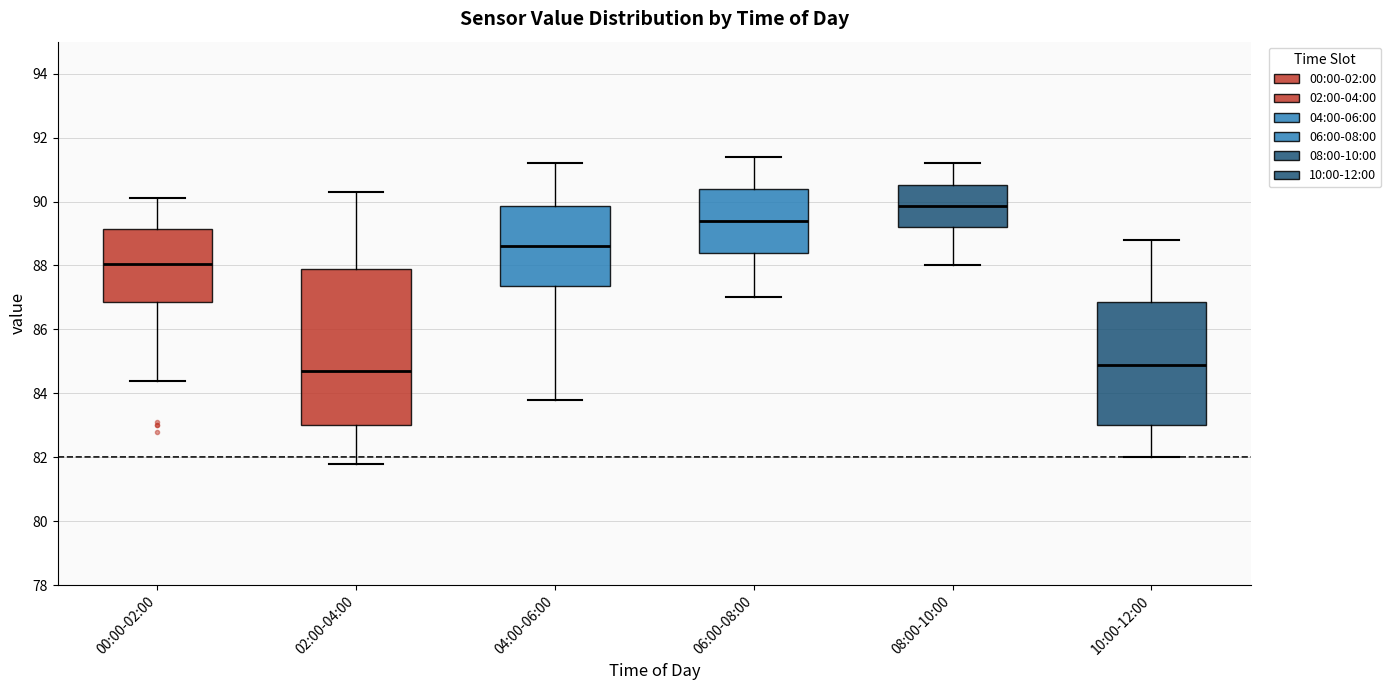

Reading left to right, read every box against the y-axis: the position of its median line, the range the box covers, and the ends of its whiskers. The values are not printed on the chart, so give them approximately, as read against the axis.

00:00-02:00: median 88.0, box 86.8 to 89.2, whiskers 84.4 to 90.2
02:00-04:00: median 84.8, box 83.0 to 88.0, whiskers 81.8 to 90.4
04:00-06:00: median 88.6, box 87.4 to 89.8, whiskers 83.8 to 91.2
06:00-08:00: median 89.4, box 88.4 to 90.4, whiskers 87.0 to 91.4
08:00-10:00: median 89.8, box 89.2 to 90.6, whiskers 88.0 to 91.2
10:00-12:00: median 85.0, box 83.0 to 86.8, whiskers 82.0 to 88.8